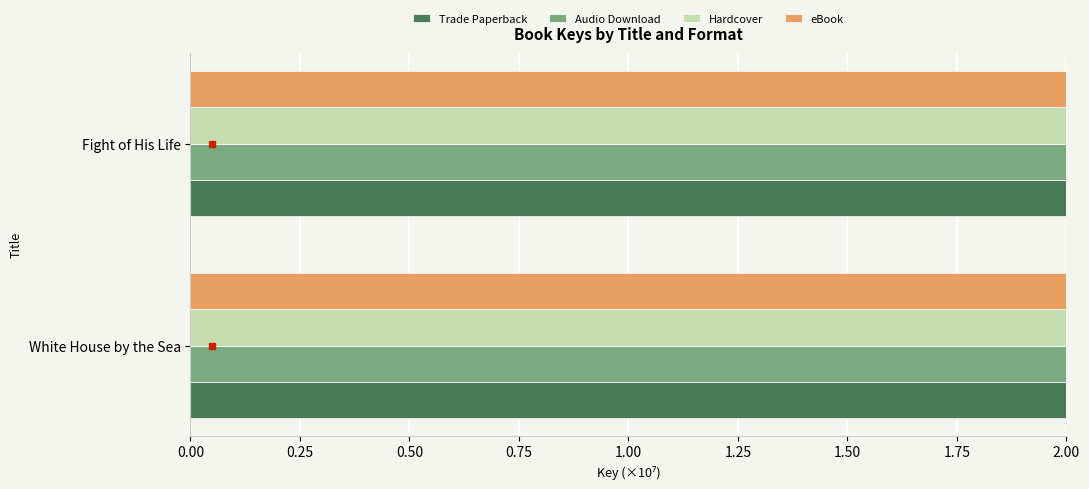

How many data points in Hardcover are less than 17?

1